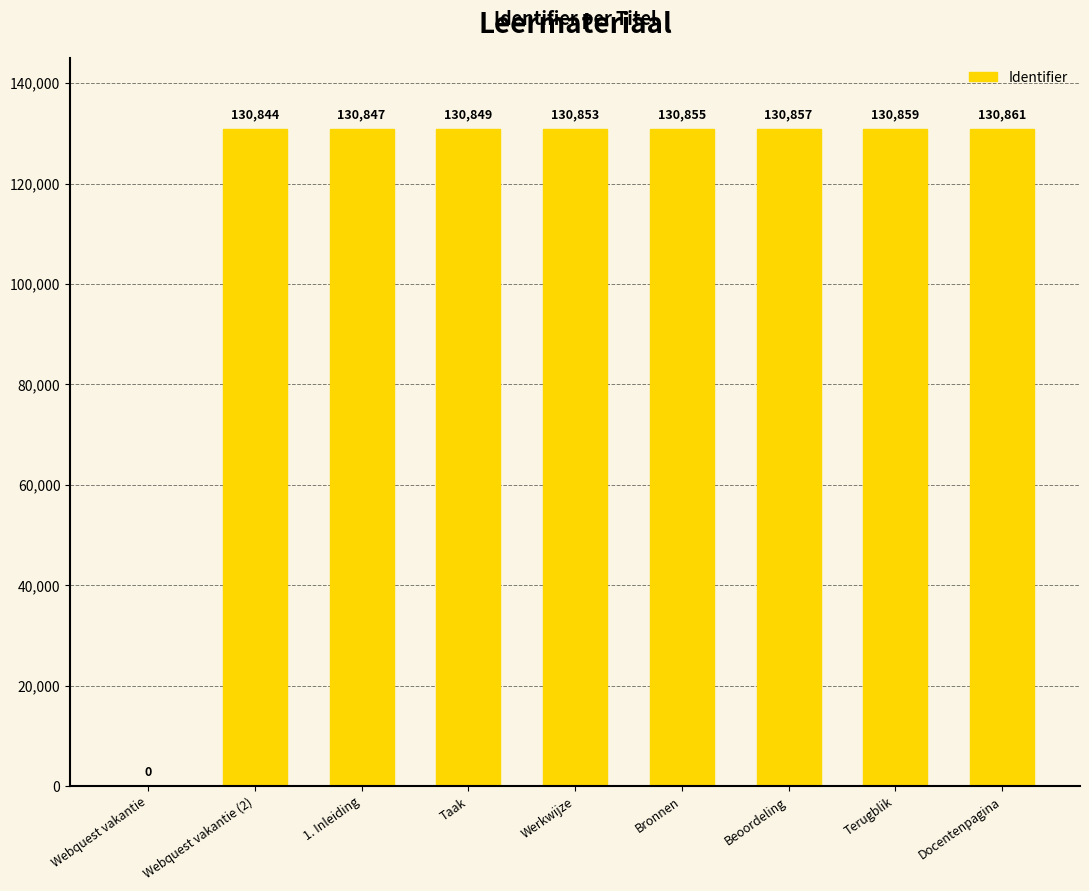

Between Docentenpagina and Beoordeling, which is larger?

Docentenpagina